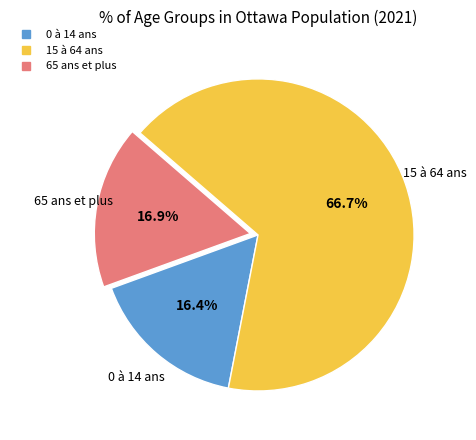

The 65 ans et plus slice represents 17% of the pie. True or false?

True